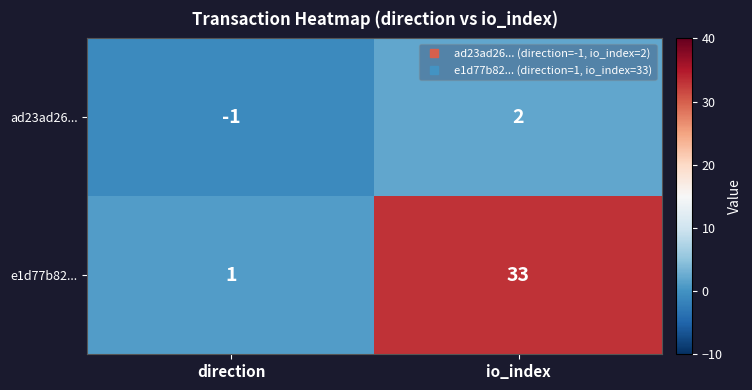

How many distinct data groups are displayed?

2